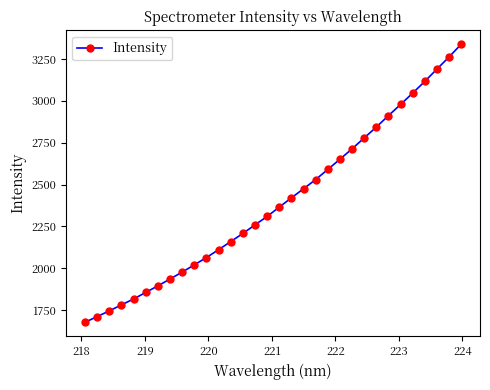

What is the average value?

2398.2